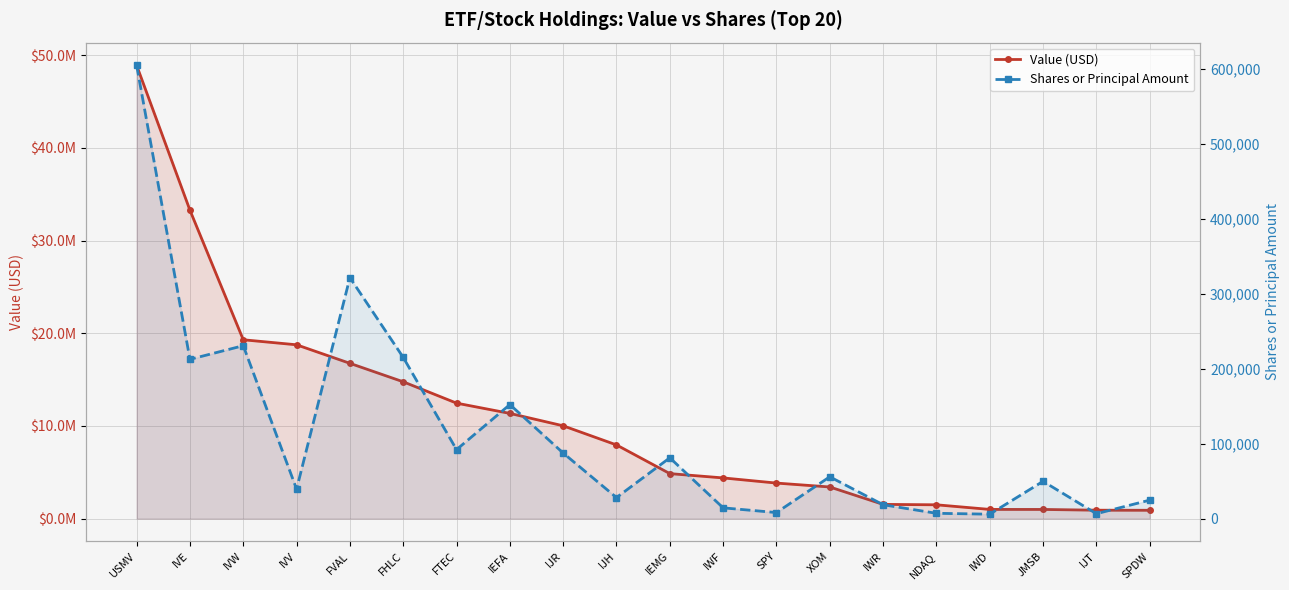

What is the sum of all Shares or Principal Amount values?

2254876